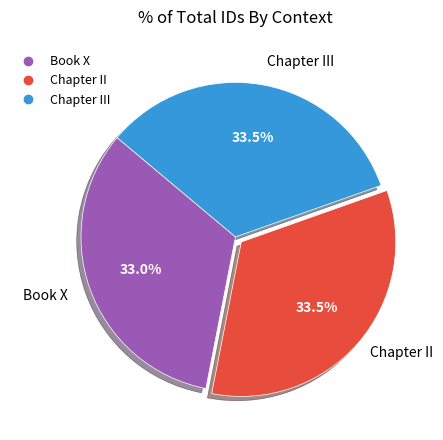

Is there a majority slice in this chart?

No